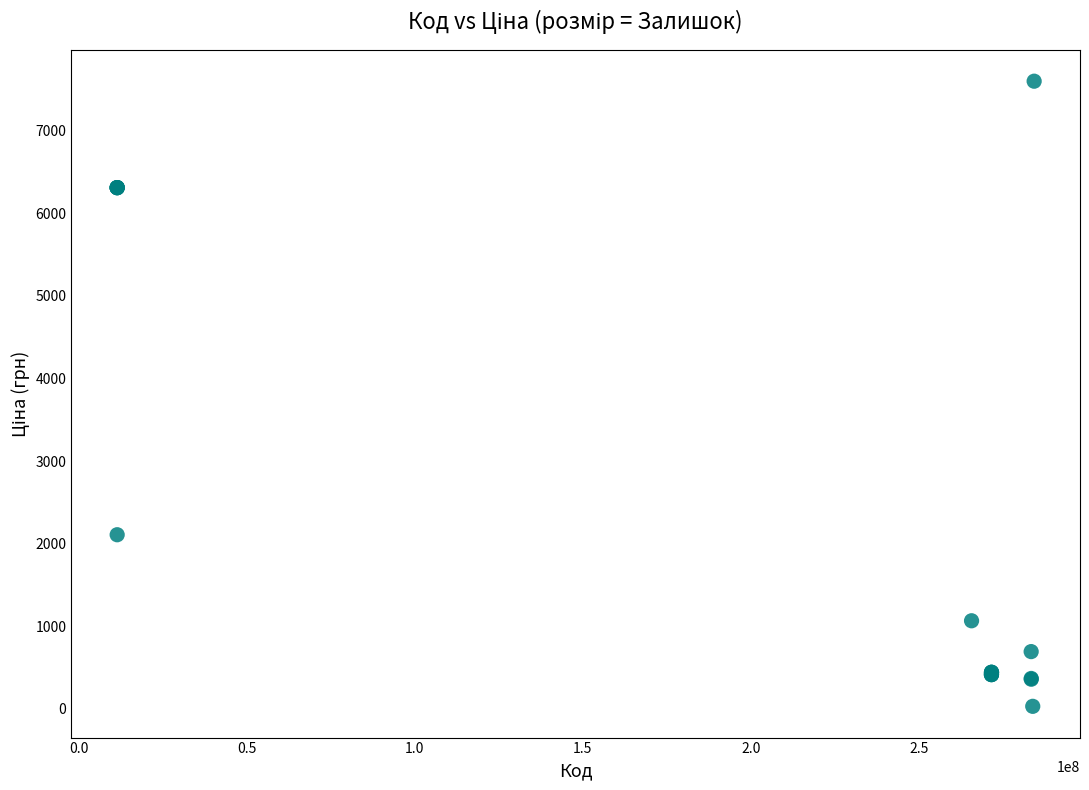

What Y value in the scatter plot is closest to 3814?

2108.4